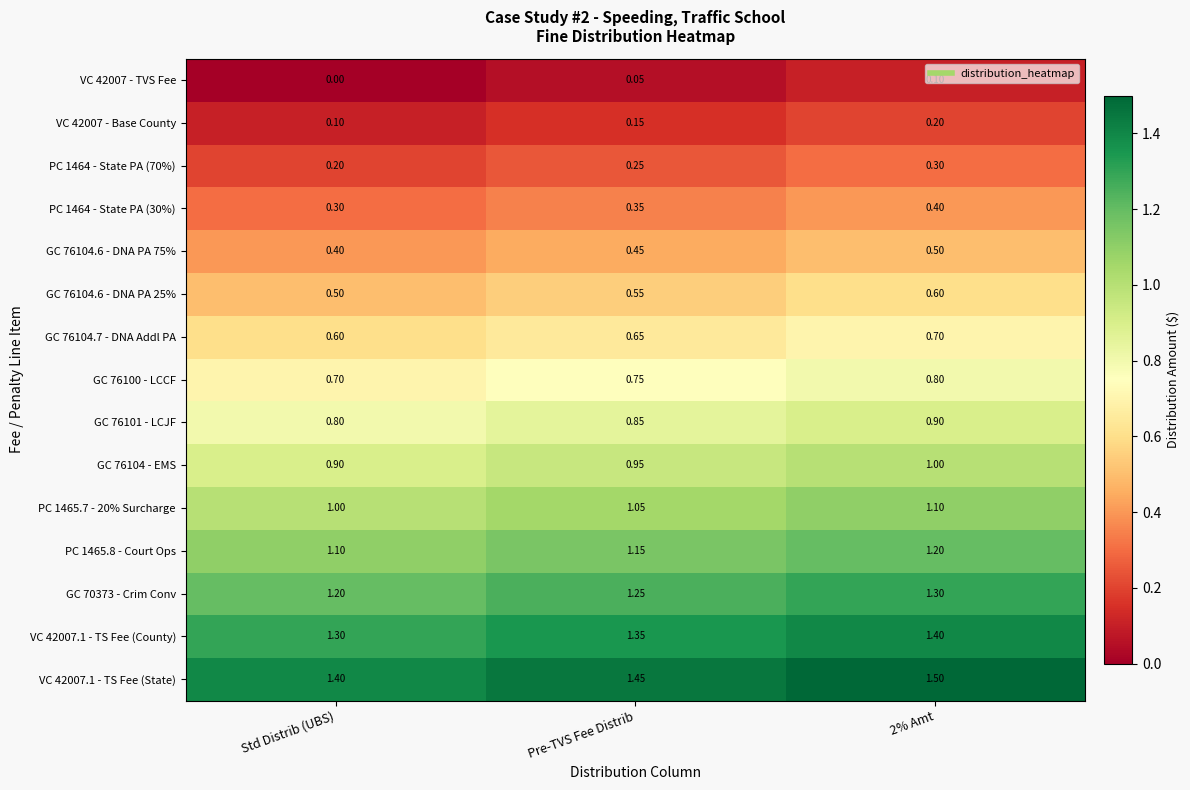

Is the value of PC 1464 - State PA (30%) at Std Distrib (UBS) greater than the value of PC 1465.7 - 20% Surcharge at Pre-TVS Fee Distrib?

No